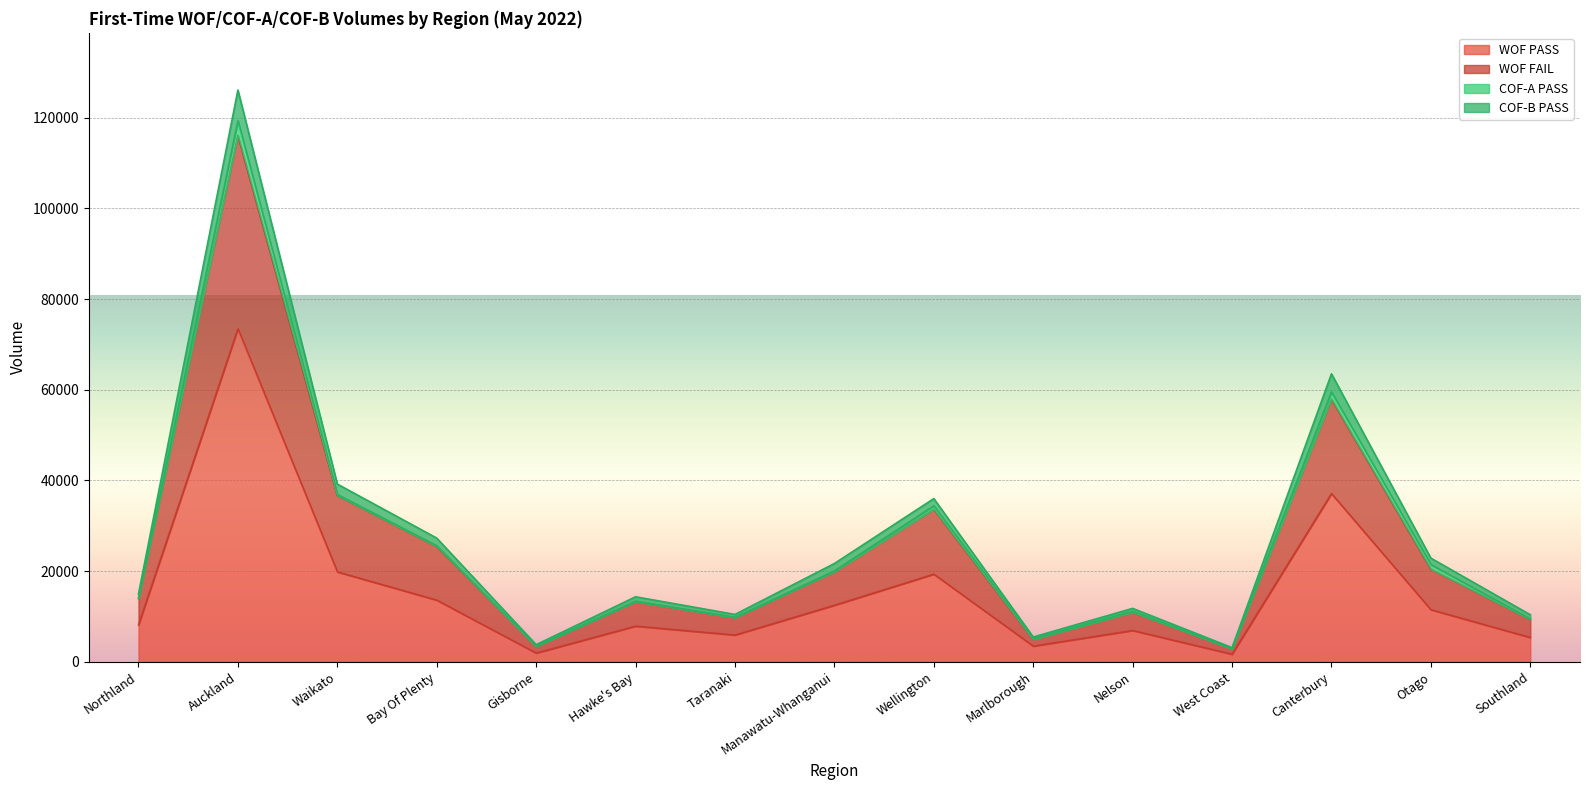

What is the label of the 1st point from the right?

Southland